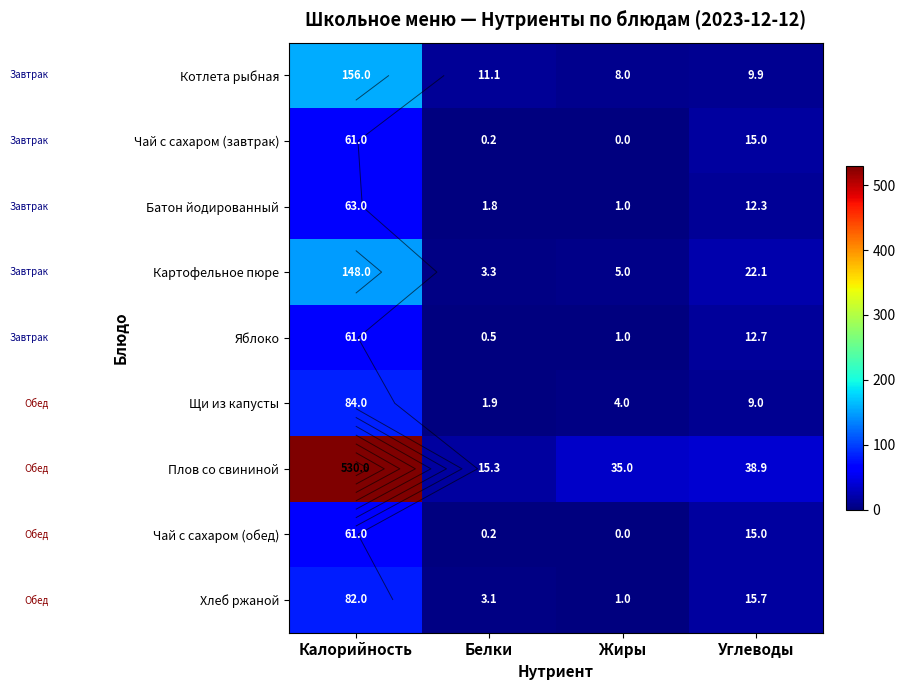

At Калорийность, list the series in order from largest to smallest.

Плов со свининой, Котлета рыбная, Картофельное пюре, Щи из капусты, Хлеб ржаной, Батон йодированный, Чай с сахаром (завтрак), Яблоко, Чай с сахаром (обед)